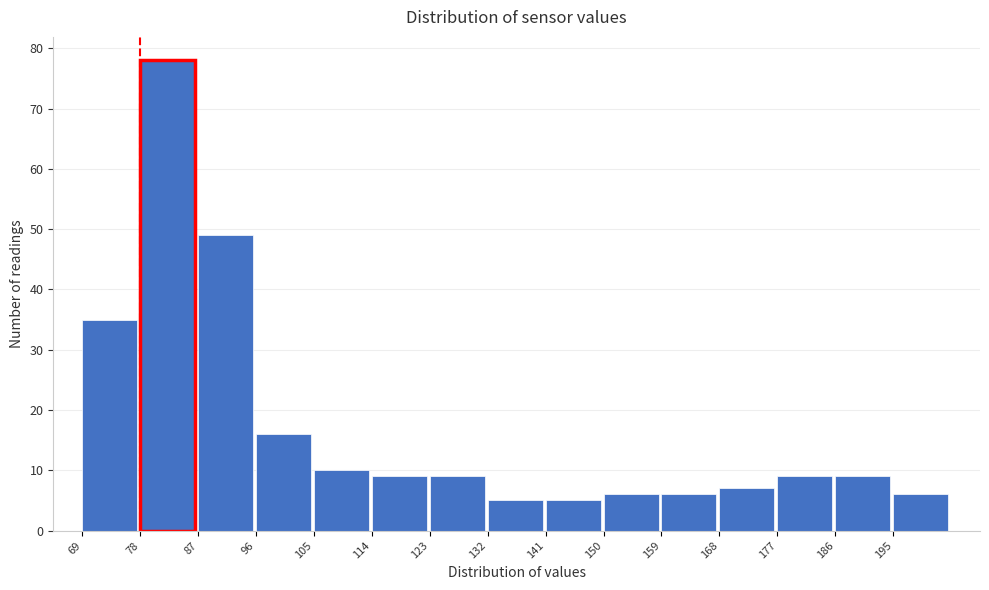

Which range on the x-axis has the tallest bar?

78 to 87